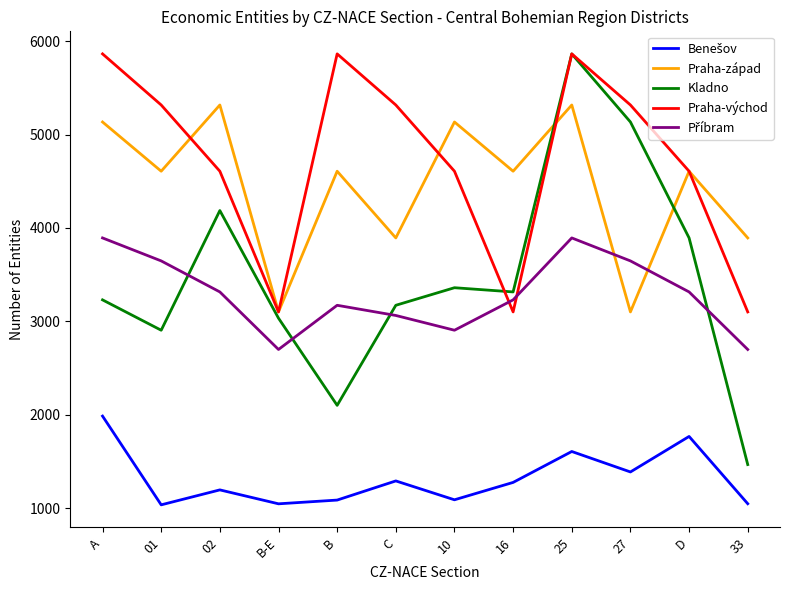

The Praha-západ series shows 2058 at B-E. True or false?

False